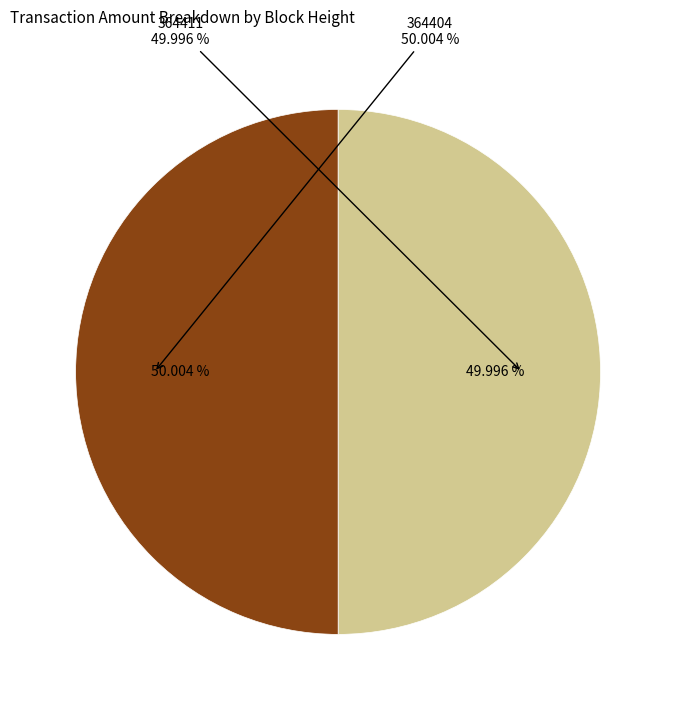

The 364404 slice represents 50% of the pie. True or false?

True